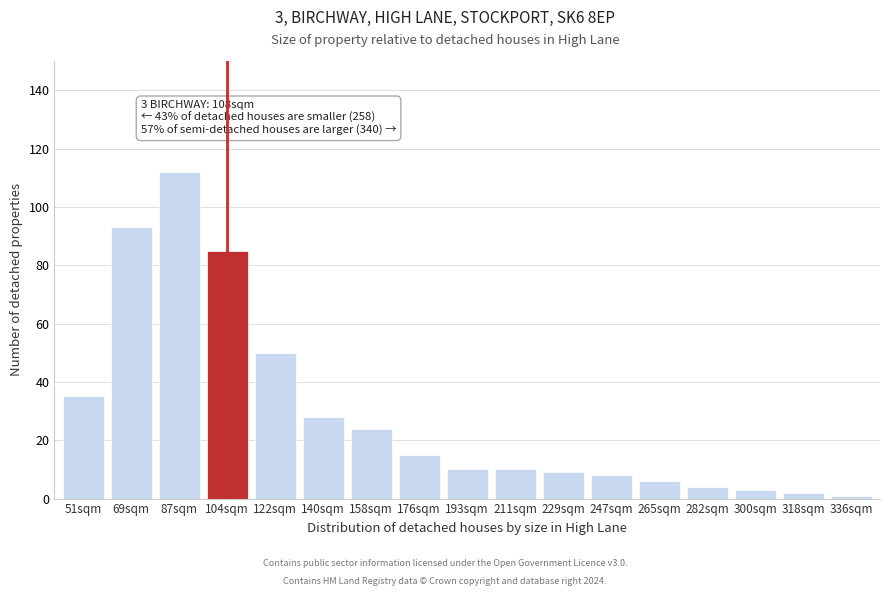

Reading left to right, what are all the values shown in this chart?

35	93	112	85	50	28	24	15	10	10	9	8	6	4	3	2	1